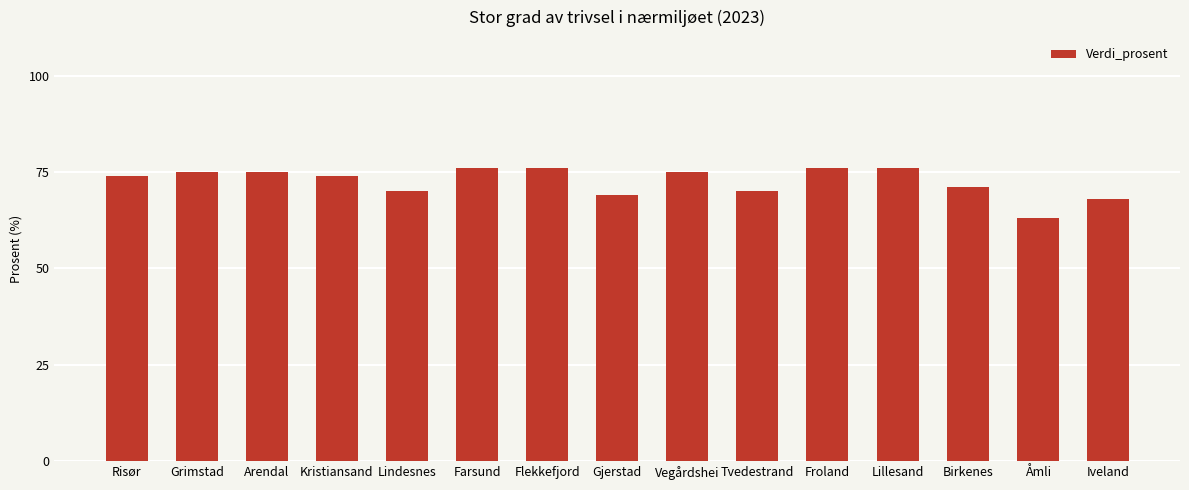

What is the smallest value displayed?

63